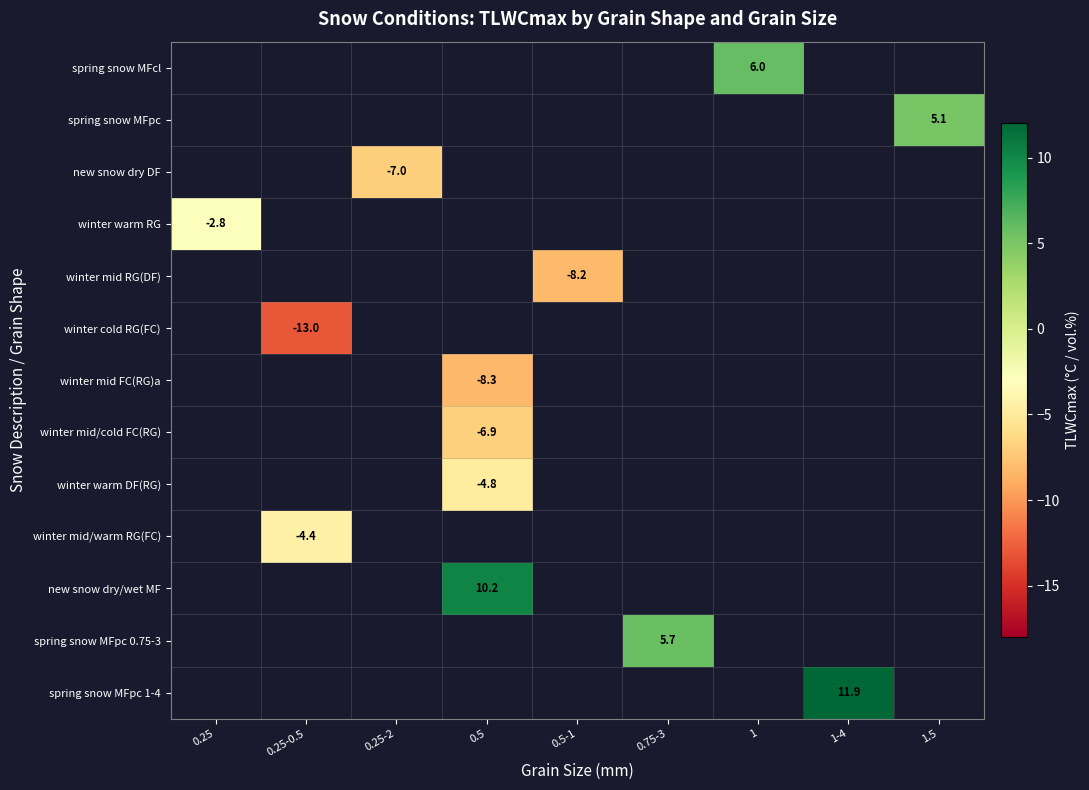

Is it true that winter cold RG(FC) equals -18.1 at 0.25-0.5?

False